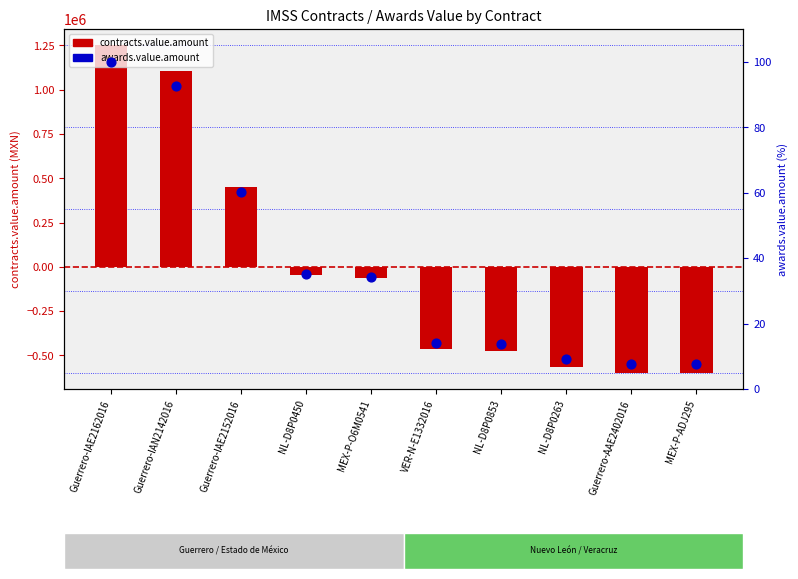

Which series has the largest total across all categories?

awards.value.amount